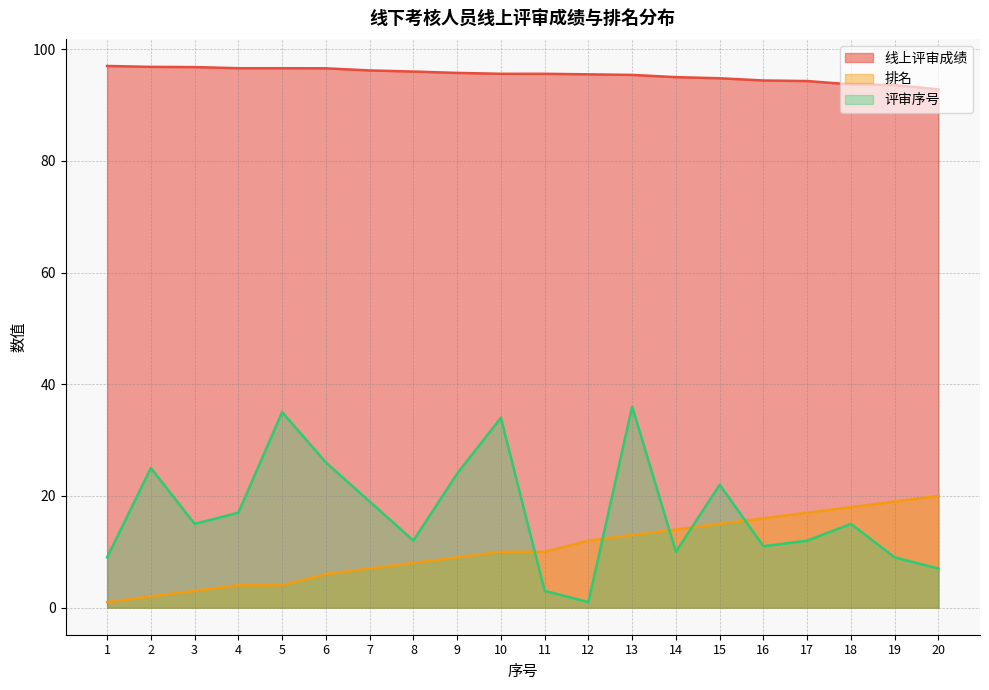

True or false: 排名 and 线上评审成绩 intersect in this chart.

False